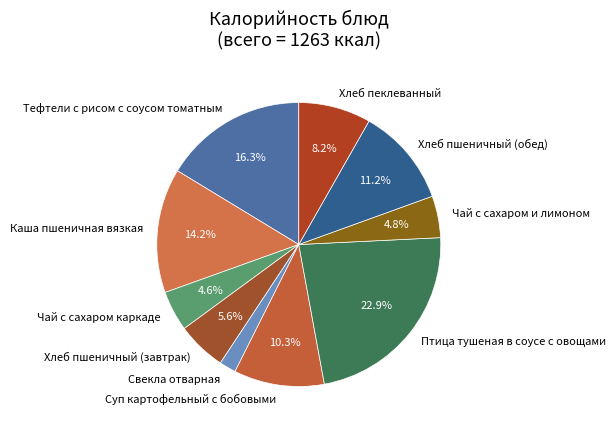

Which slice is the smallest?

Свекла отварная